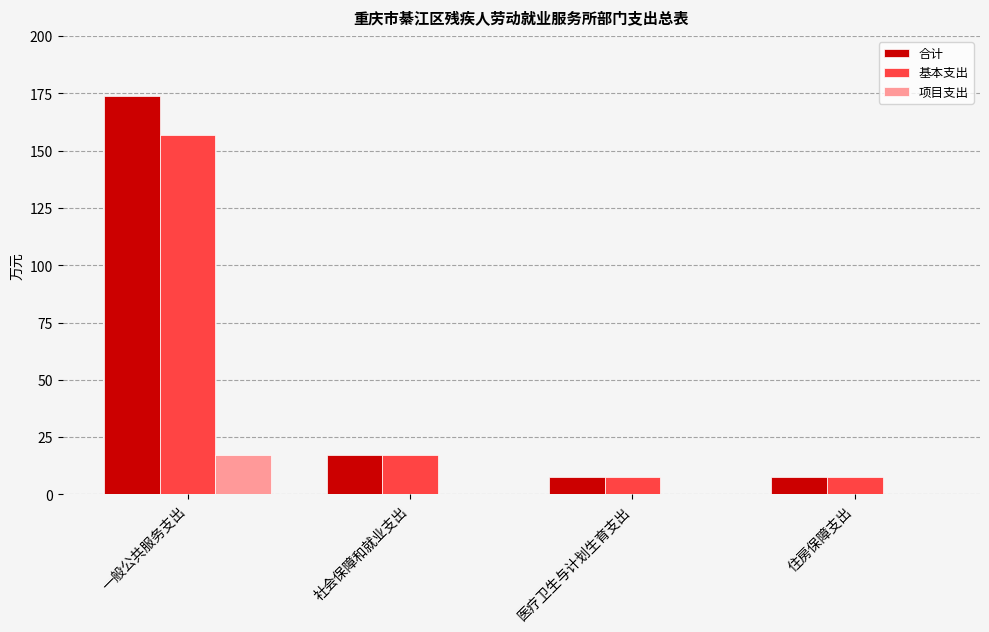

What is the sum of the 项目支出 values at 一般公共服务支出 and 社会保障和就业支出?

17.0